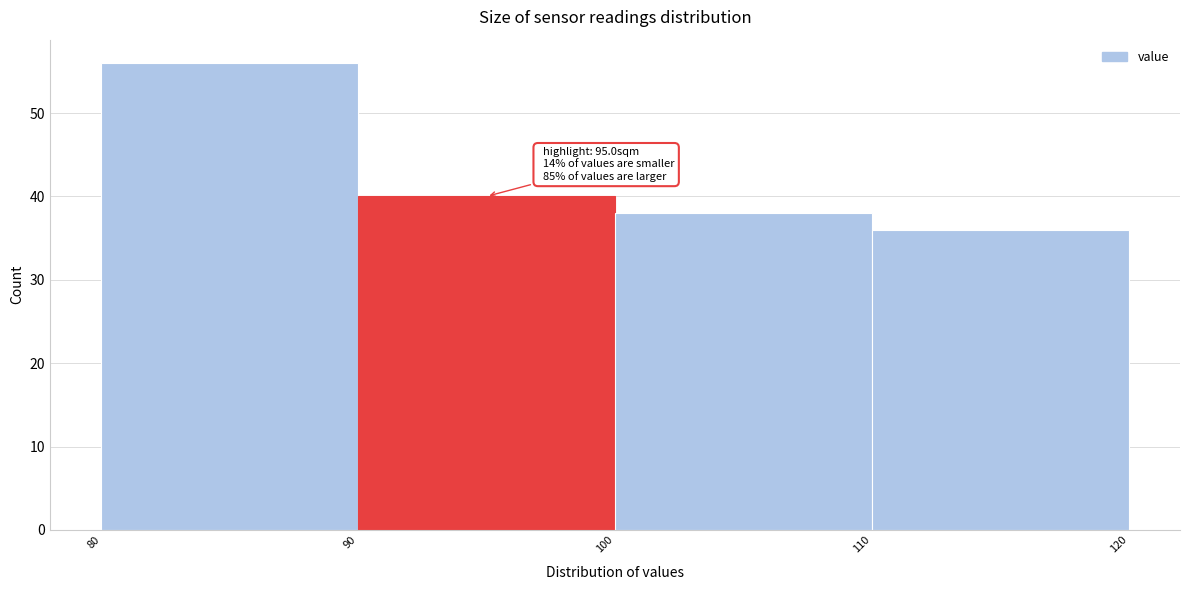

Which range on the x-axis has the tallest bar?

80 to 90